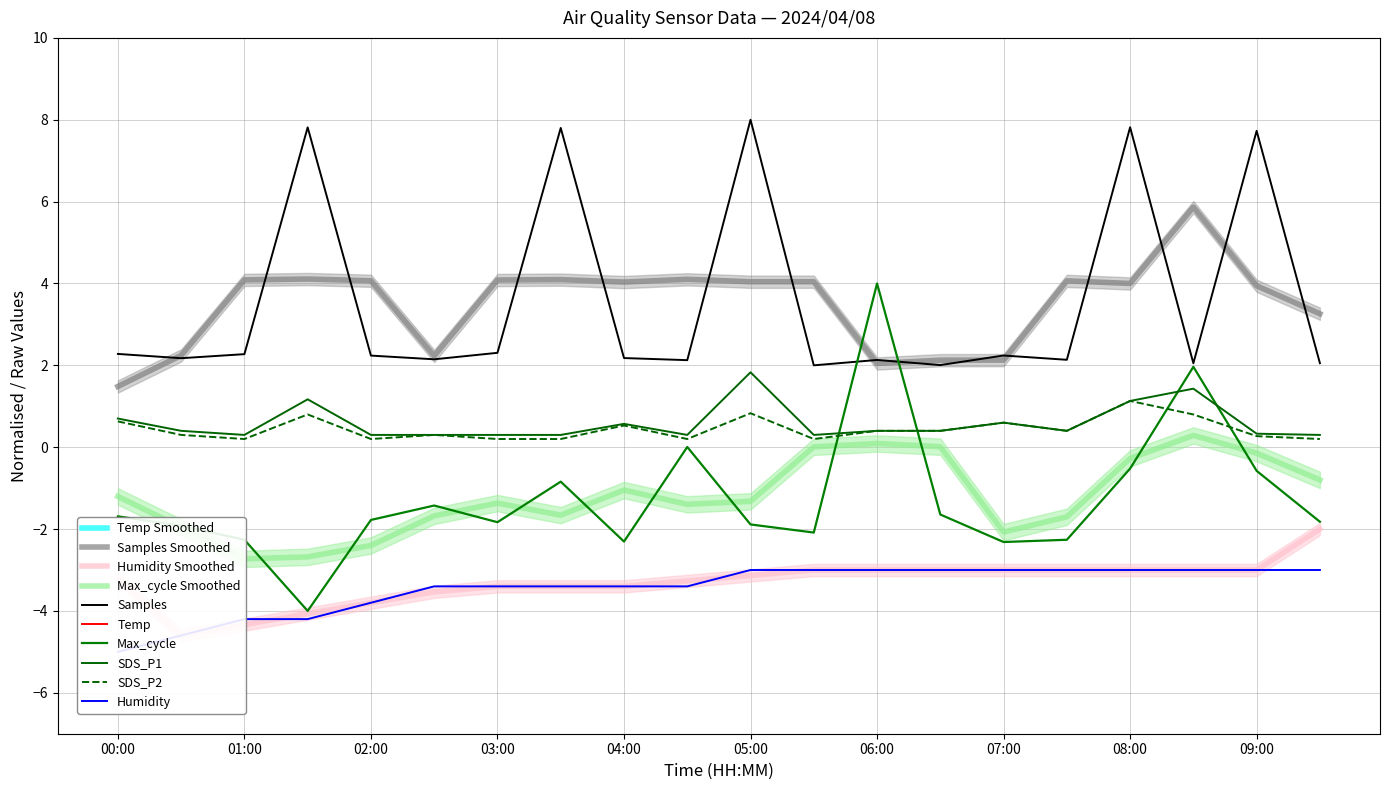

What is the sum of all Max_cycle values?

-25.2